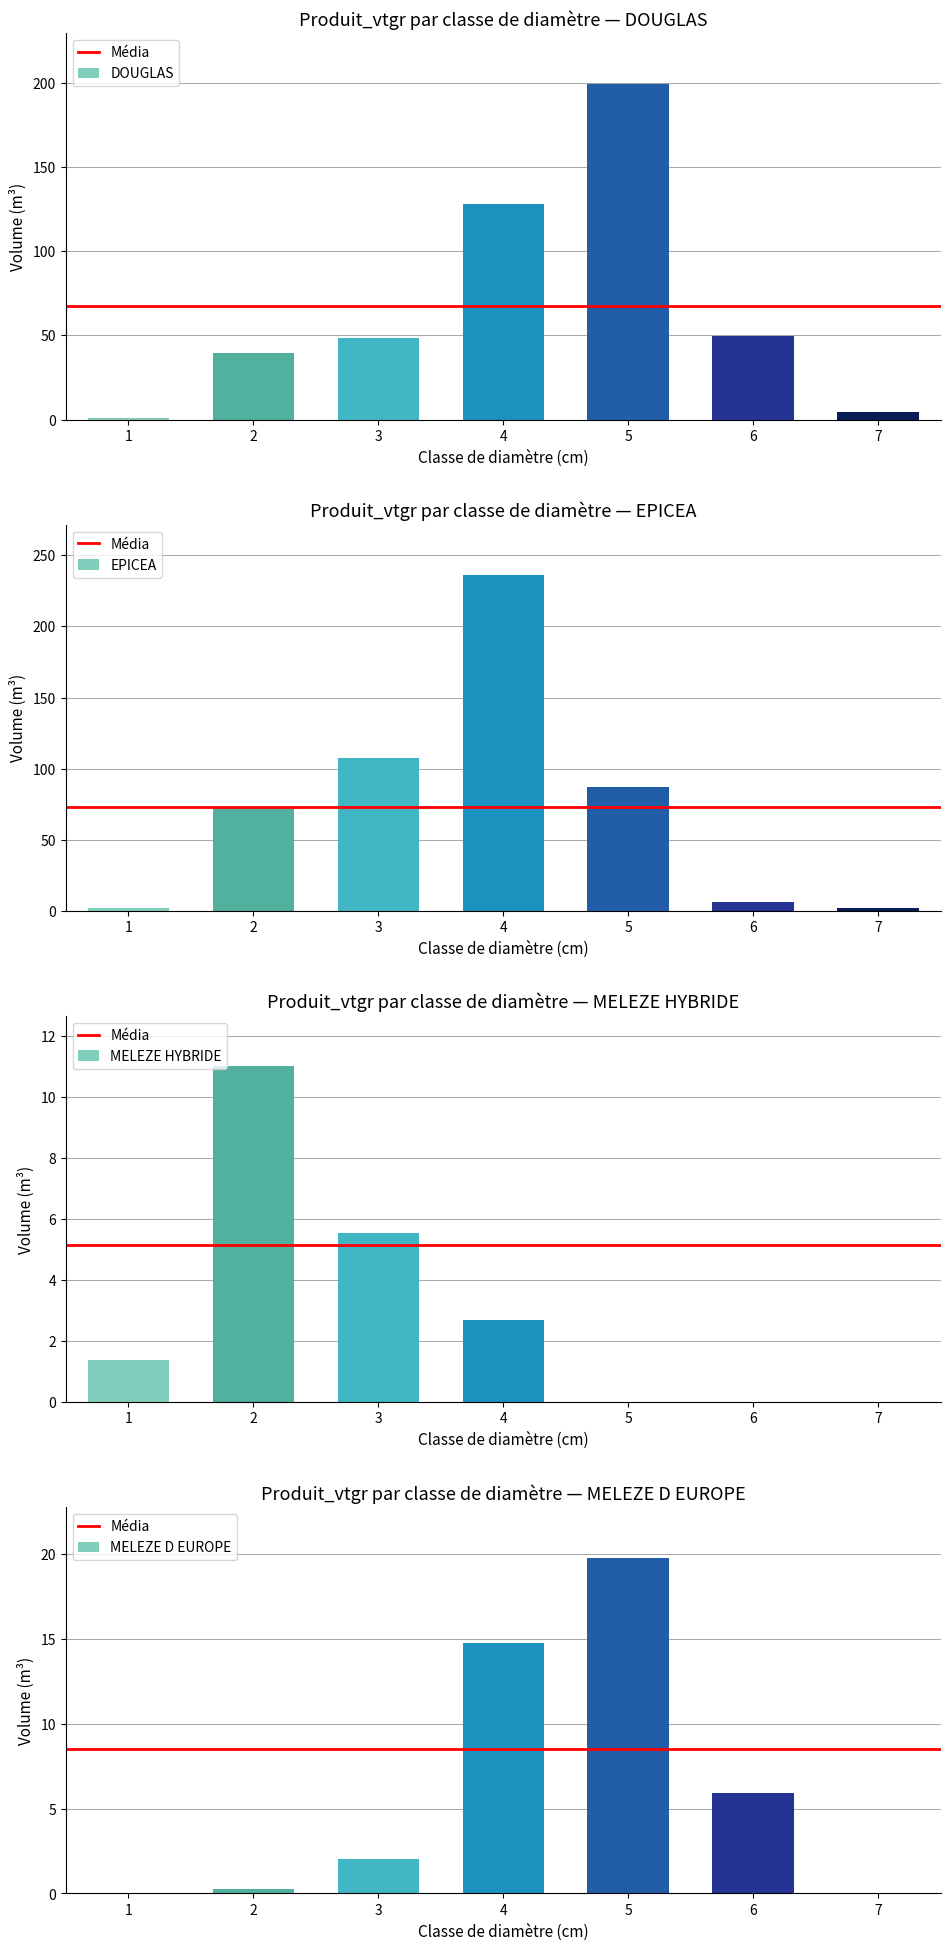

What is the average value of the EPICEA series?

73.3